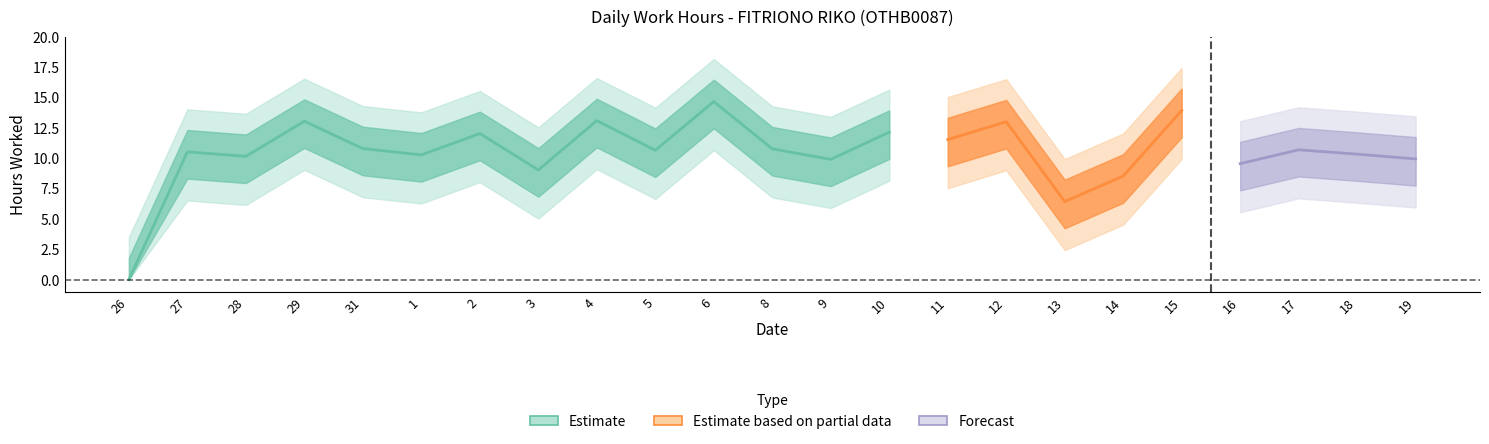

At which category does the data reach its first local valley?

28